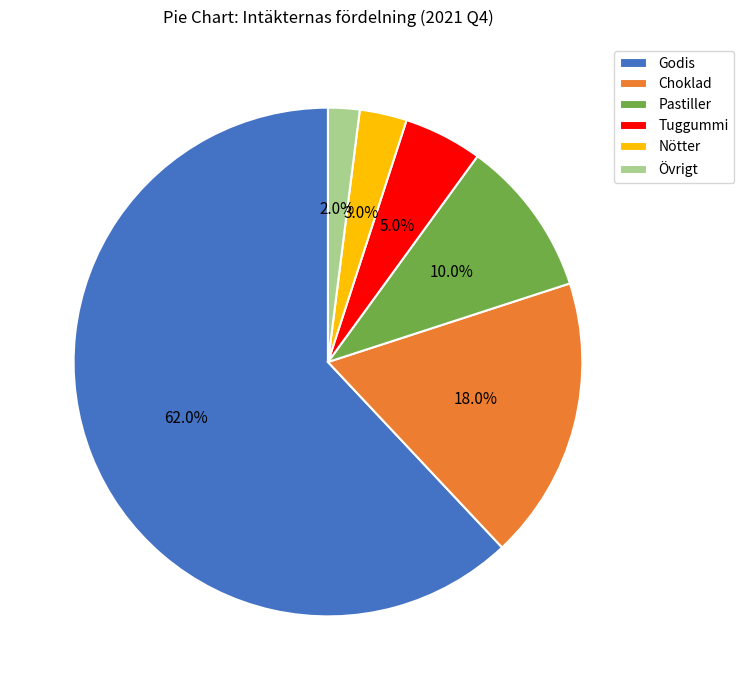

Which has a higher value, Choklad or Nötter?

Choklad